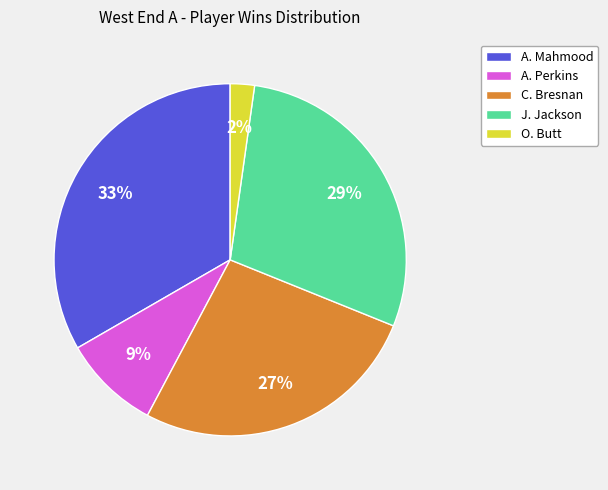

Approximately how many times larger is the value at J. Jackson compared to C. Bresnan?

1.1